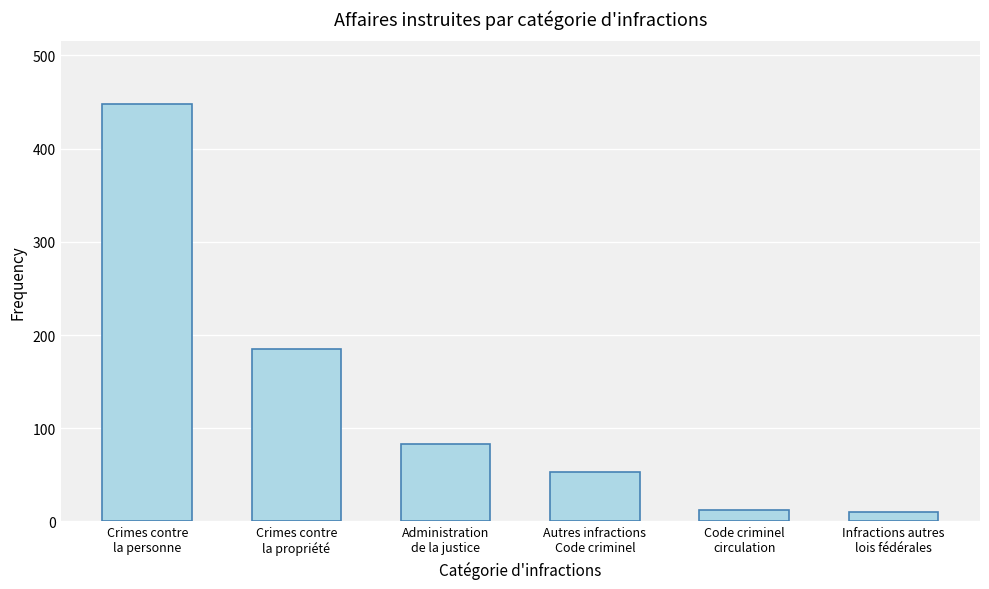

True or false: the data shows 122 at Administration
de la justice.

False